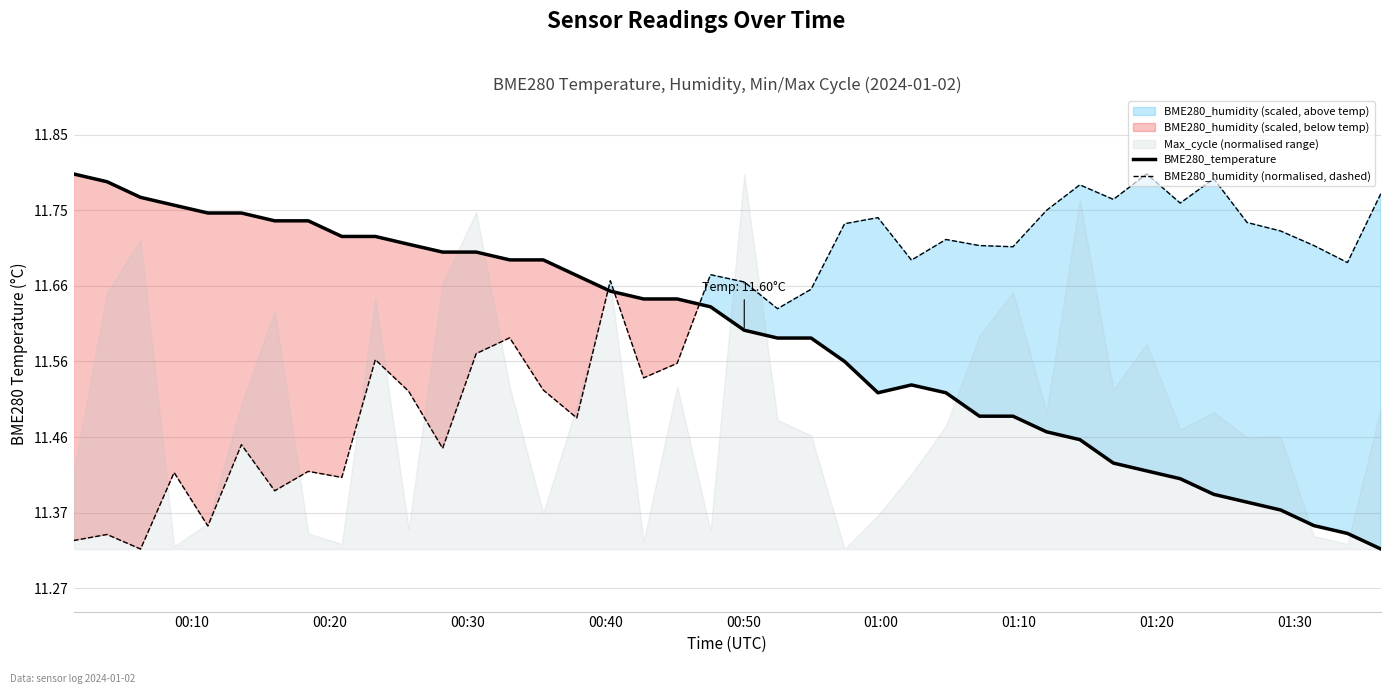

True or false: BME280_humidity (normalised, dashed) and BME280_temperature cross at least once.

True